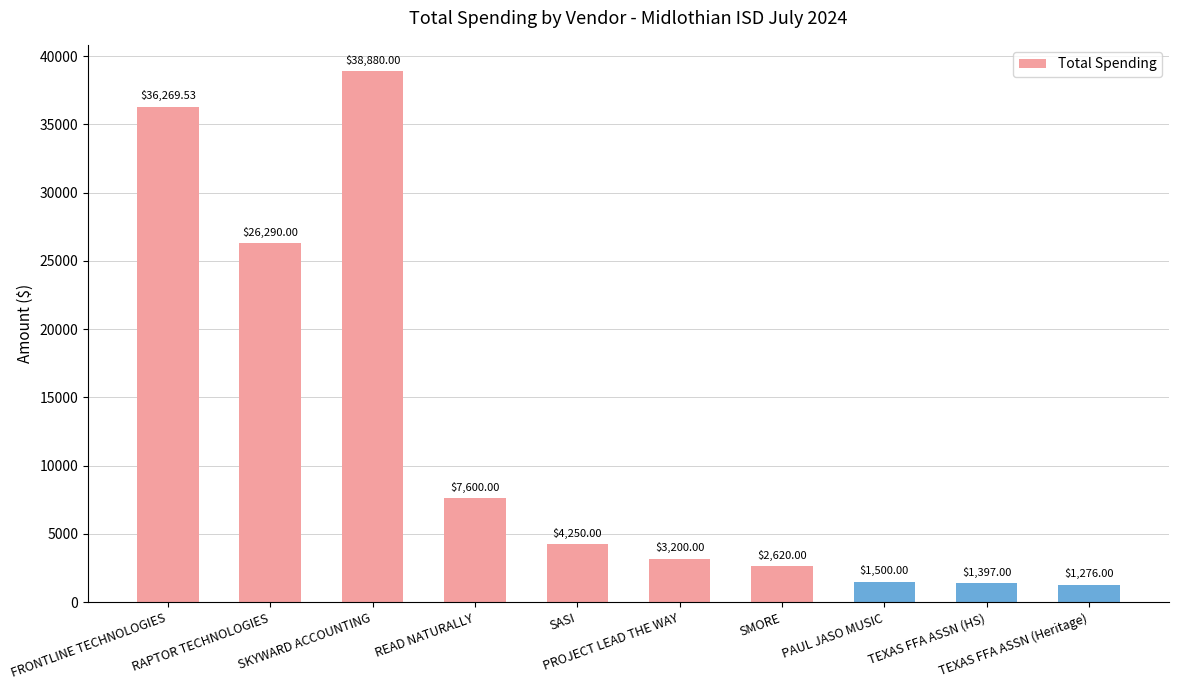

At which label is the value closest to 20078?

RAPTOR TECHNOLOGIES